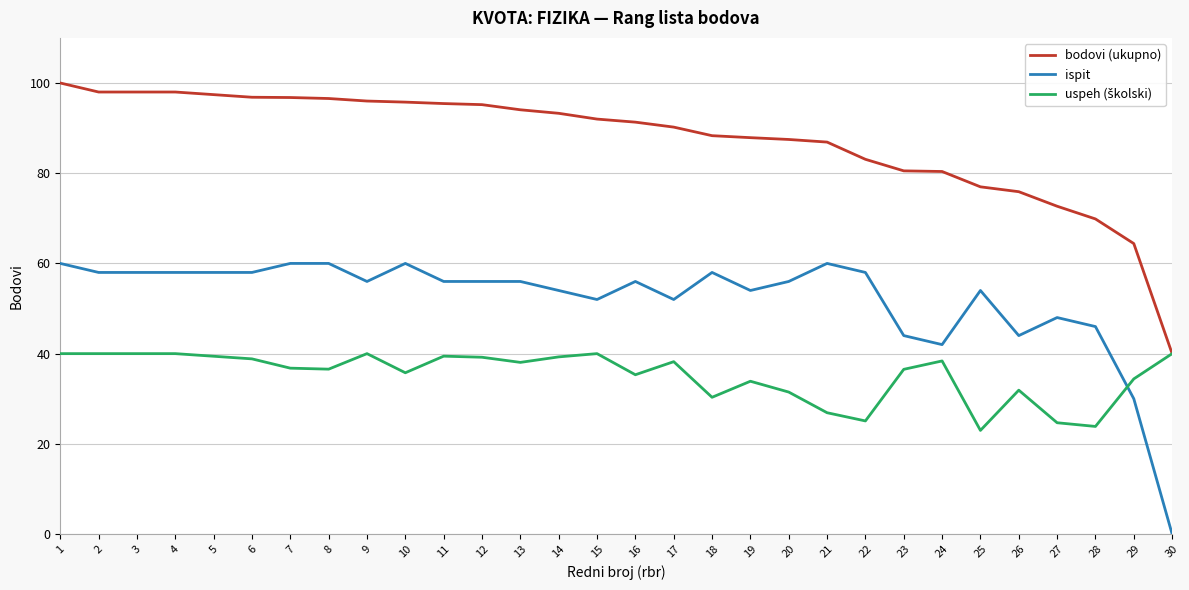

Read the bodovi (ukupno) value at 3.

98.0